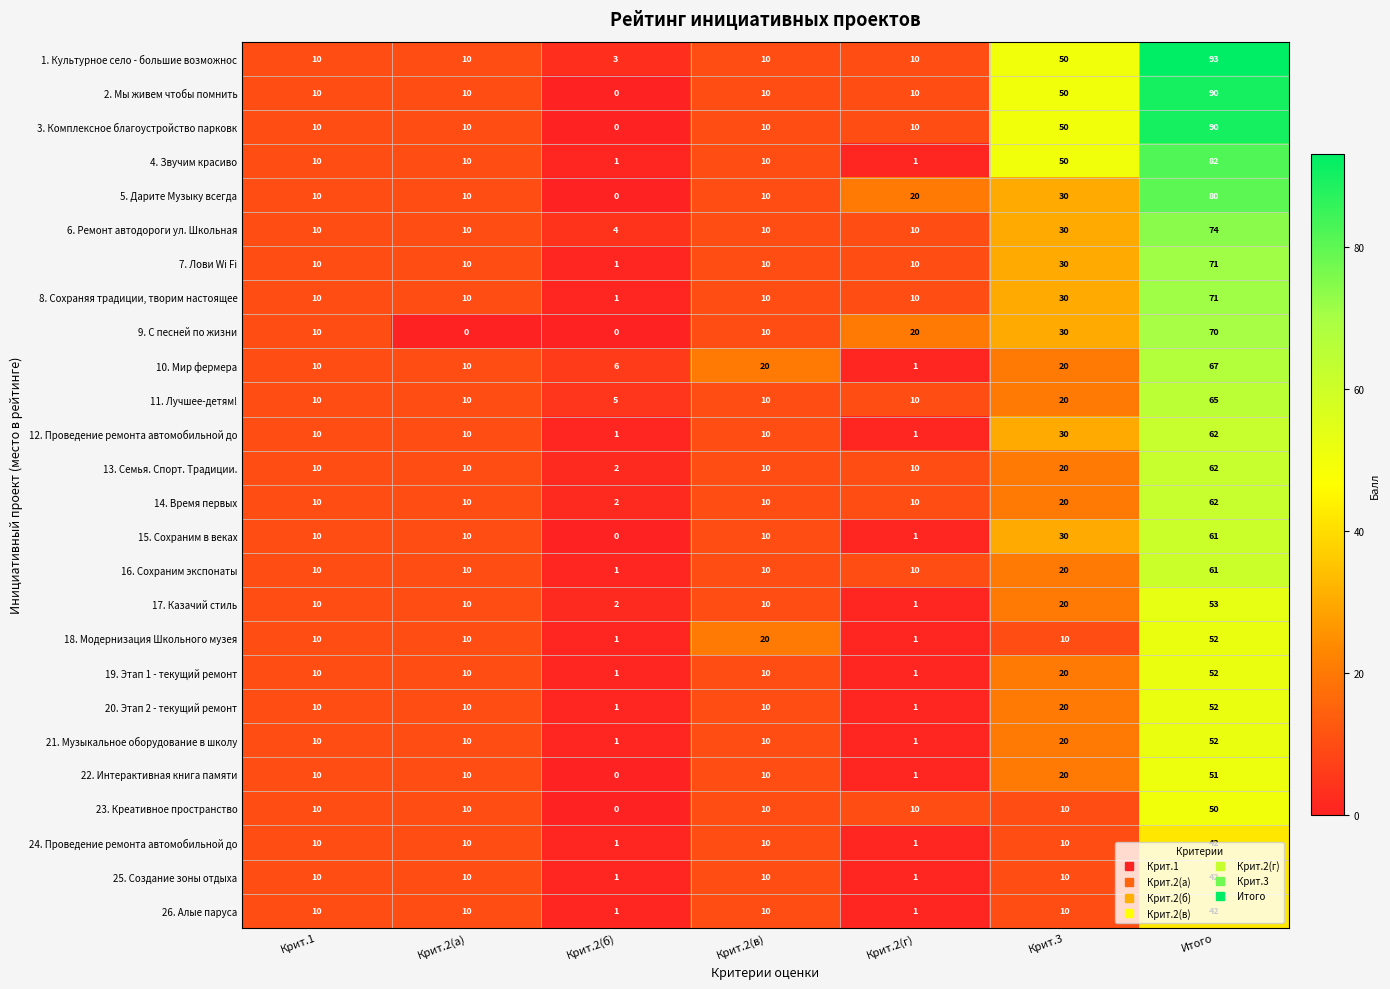

What is the sum of the 23. Креативное пространство values at Крит.2(б) and Крит.3?

10